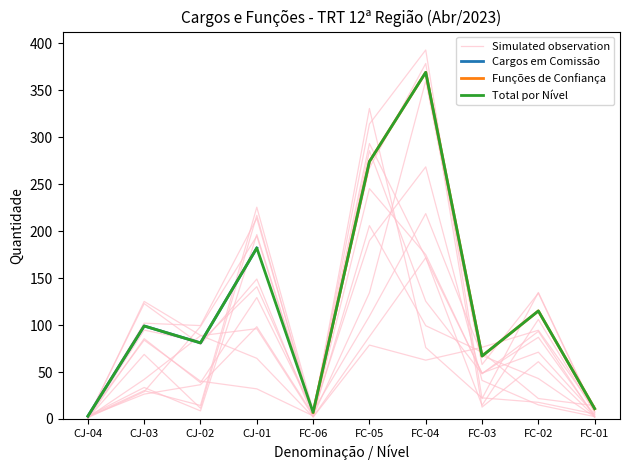

The value of Cargos em Comissão at CJ-01 / FC-03 is 310. True or false?

False